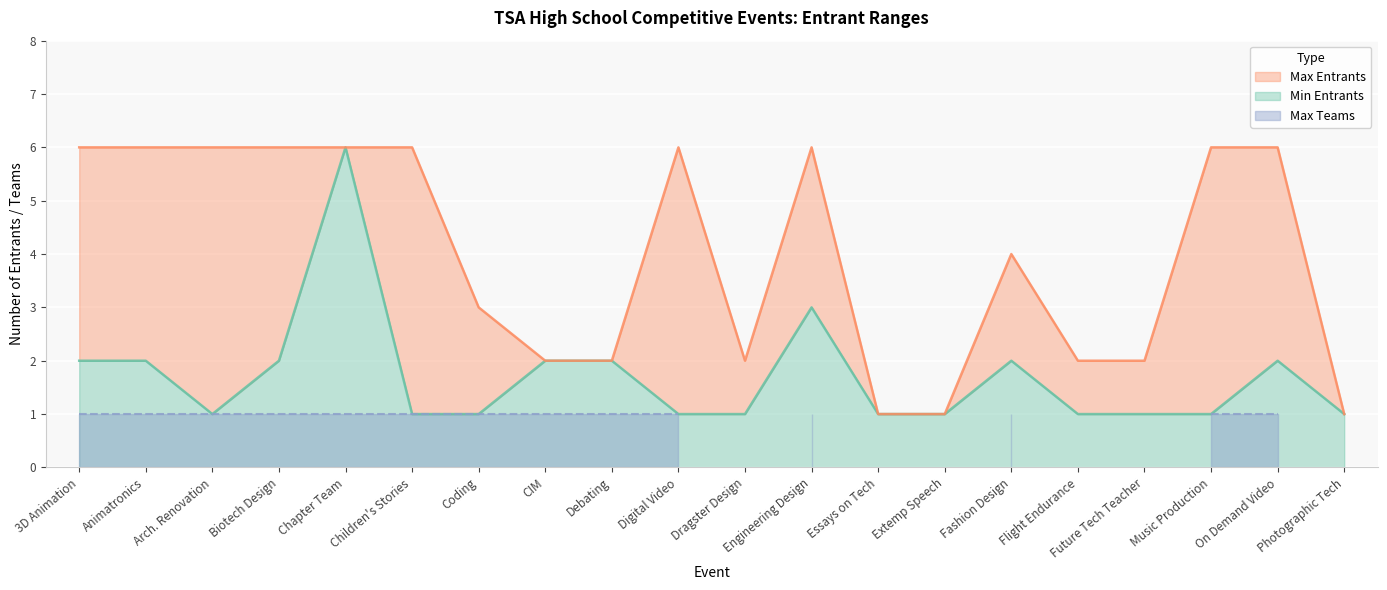

How many values in the max_entrants series are below 6?

10